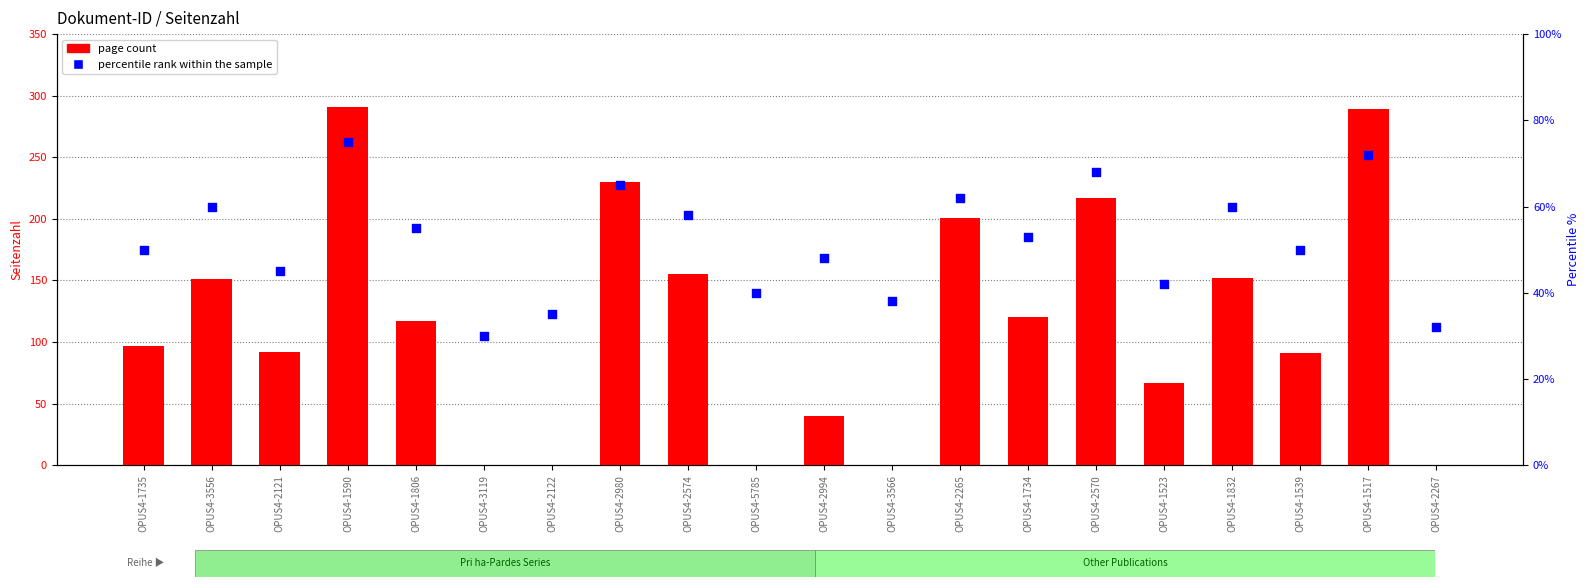

What are all the series names shown in the legend?

page count, percentile rank within the sample